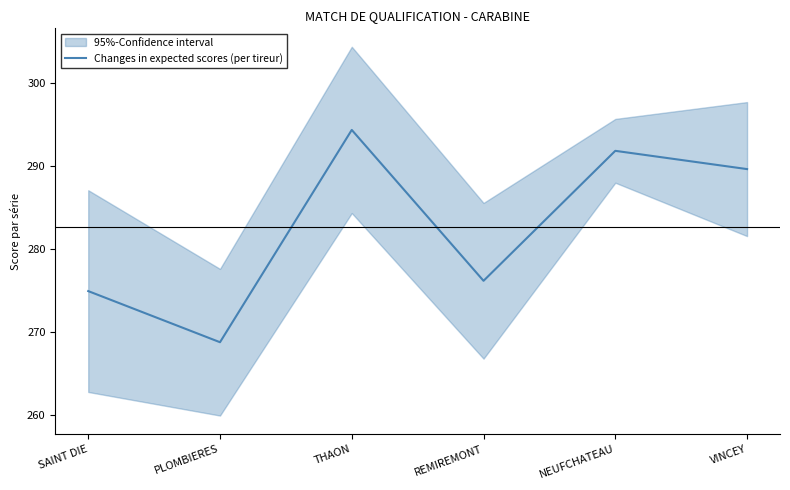

The chart shows a value of 470.1 at VINCEY. True or false?

False